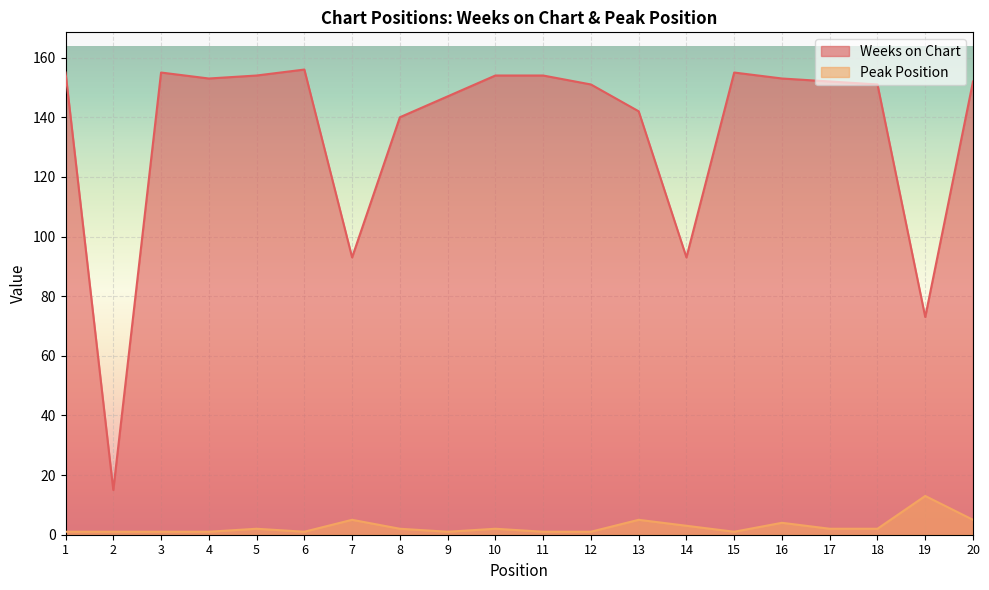

Rank the categories by Peak Position value from highest to lowest.

19, 7, 13, 20, 16, 14, 5, 8, 10, 17, 18, 1, 2, 3, 4, 6, 9, 11, 12, 15